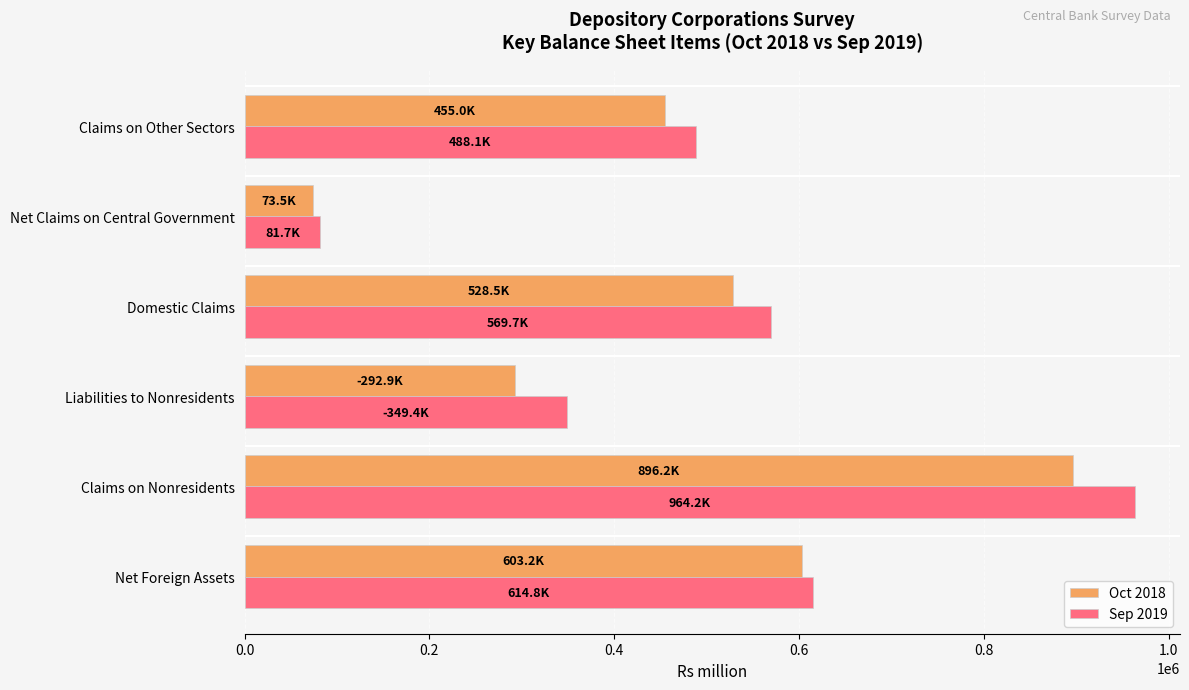

List the labels in order of Sep 2019 value, largest first.

Claims on Nonresidents, Net Foreign Assets, Domestic Claims, Claims on Other Sectors, Liabilities to Nonresidents, Net Claims on Central Government